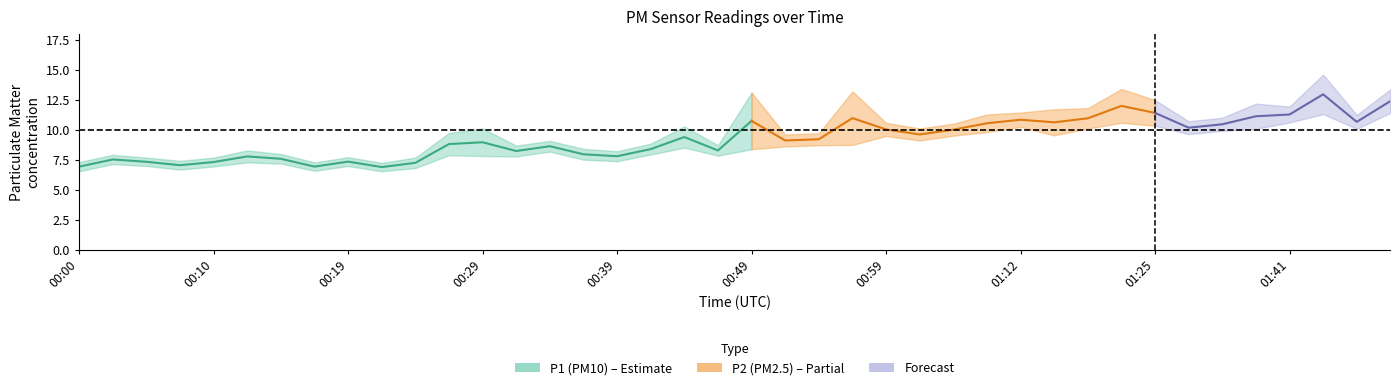

Between 01:15 and 00:22, which is larger?

01:15